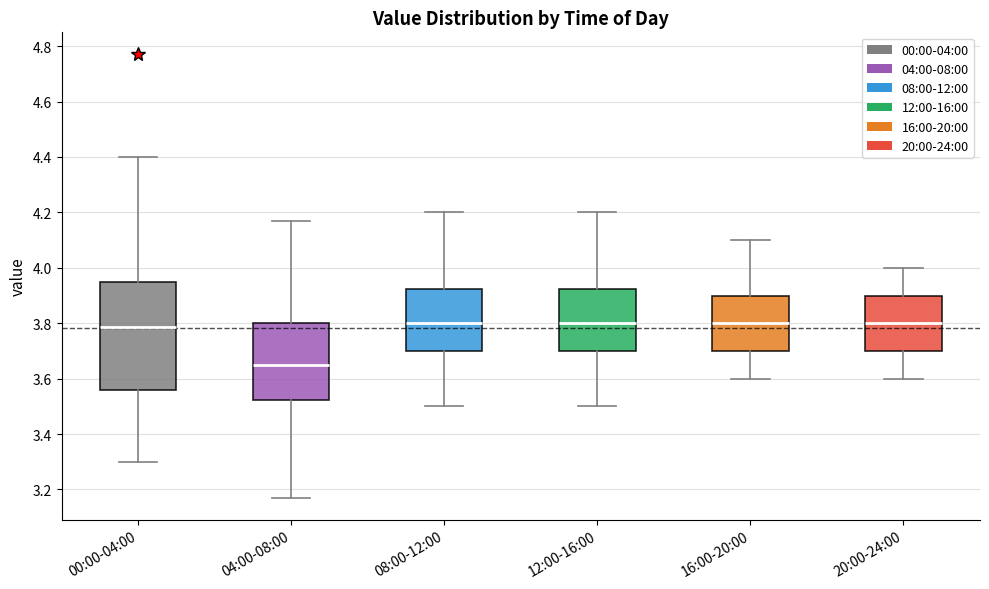

Which box has the lowest median line?

04:00-08:00